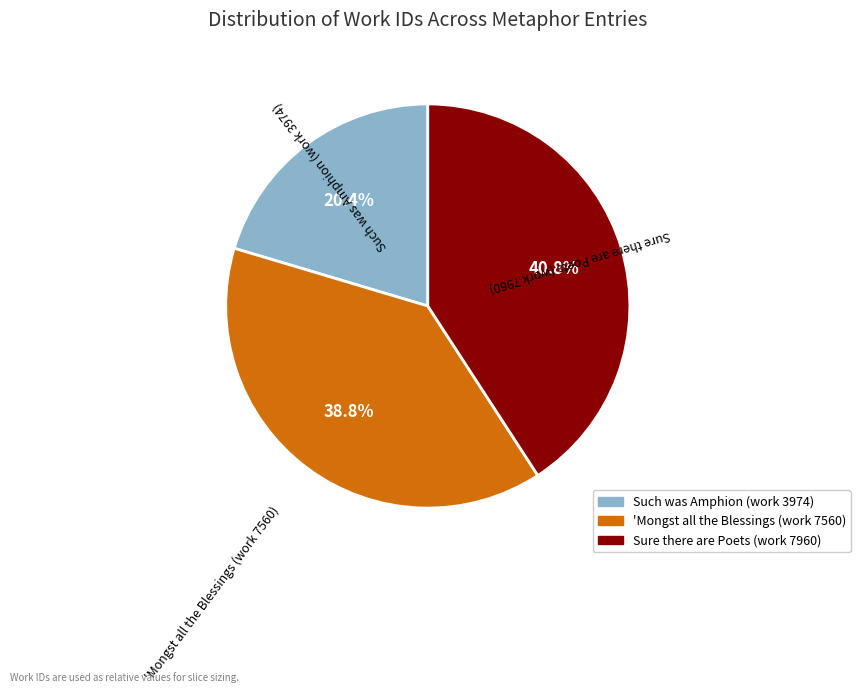

To the nearest percent, what is the difference between the largest and smallest slice percentages?

20%